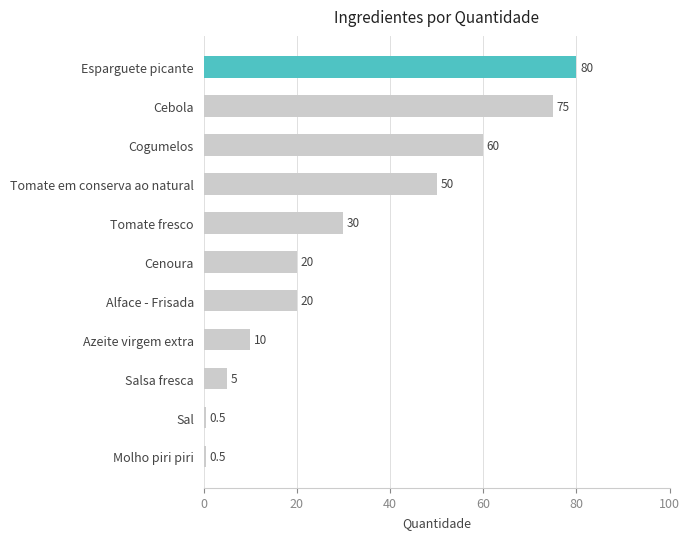

How many bars are there in total?

11